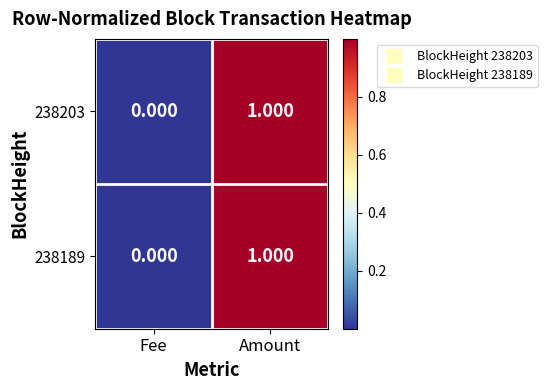

At which category is the sum across all series the highest?

Amount